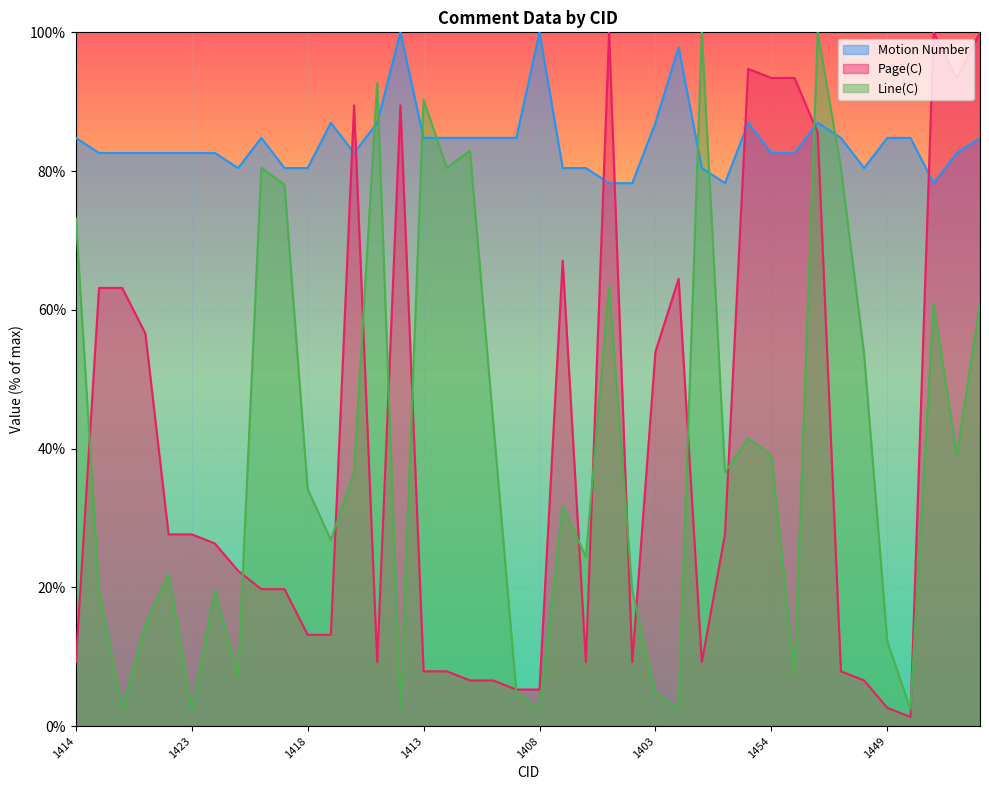

What is the label of the 13th point from the right?

1416